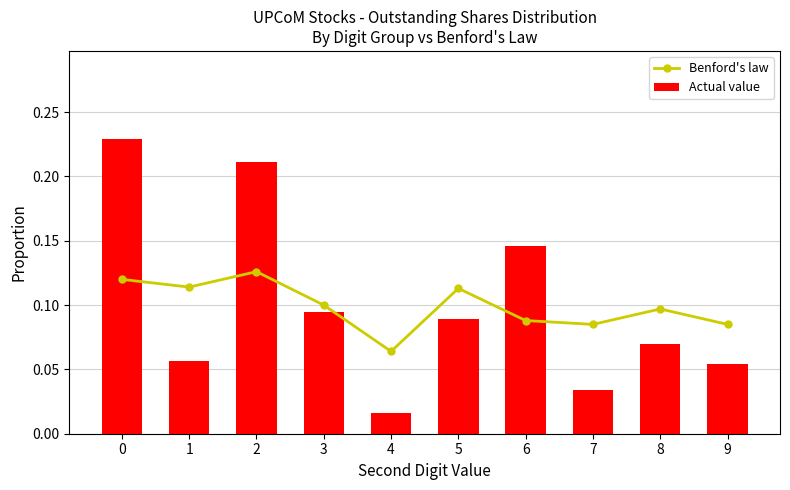

What is the sum of all Actual value values?

1.0